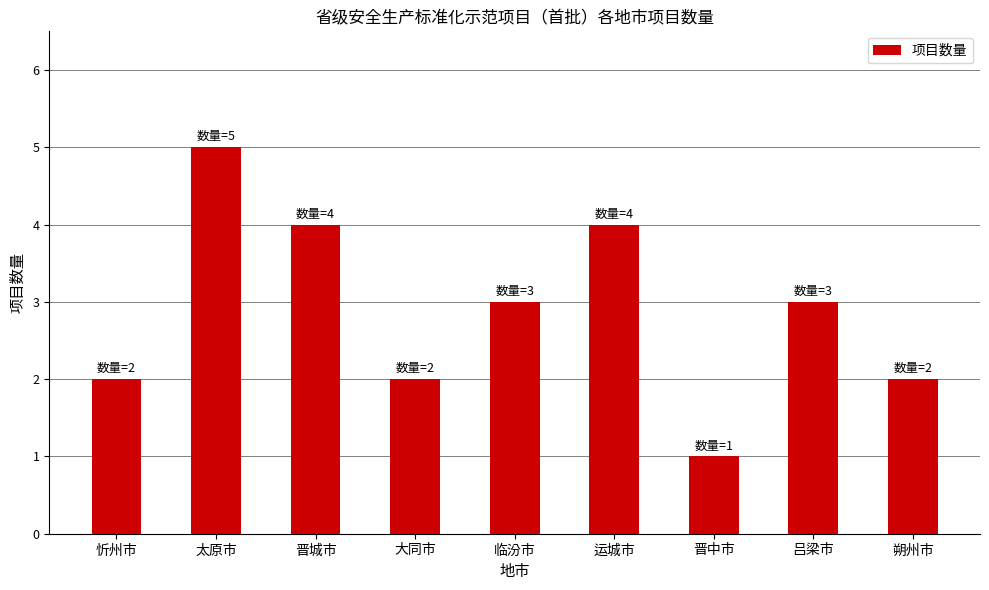

What is the difference between the maximum and second lowest values?

3